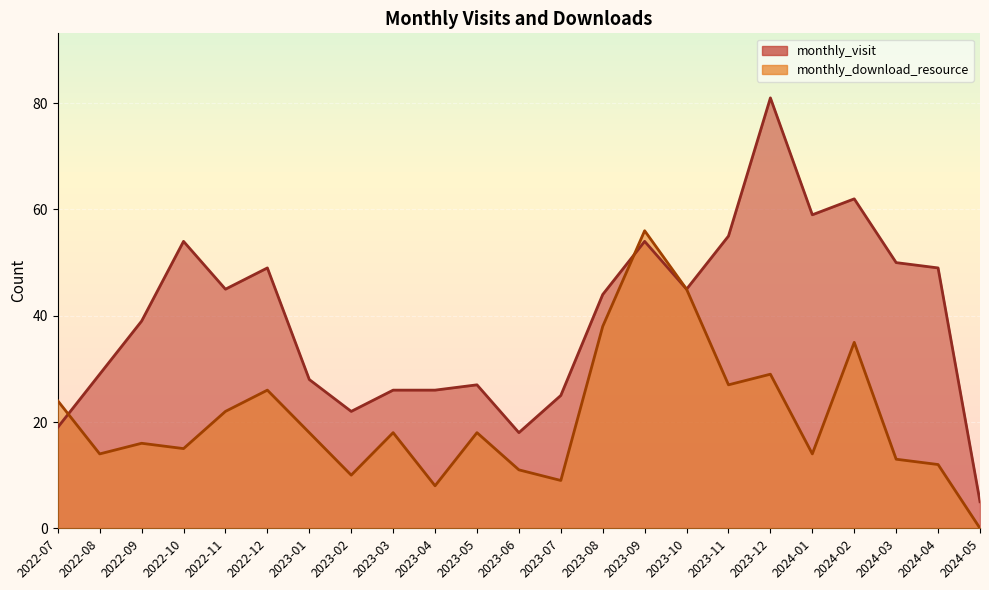

How many data points in monthly_visit are above 44?

11